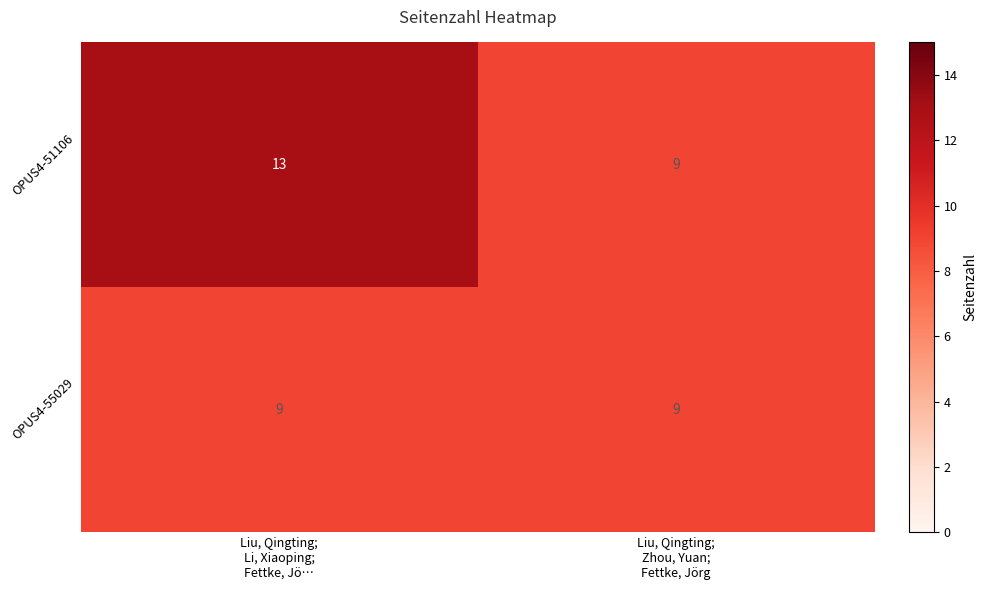

What is the minimum value shown in the chart?

9